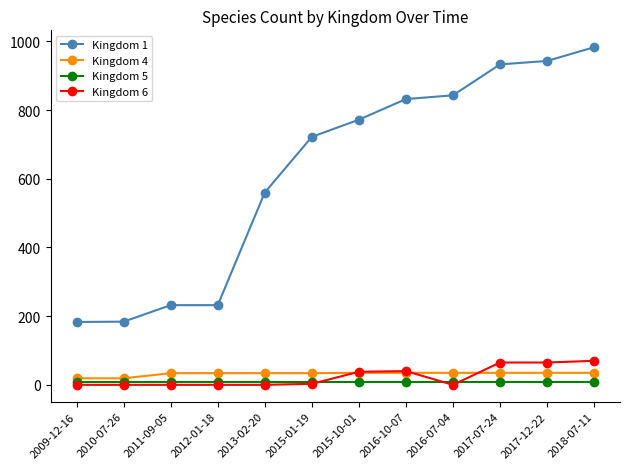

What is the maximum value shown in the chart?

983